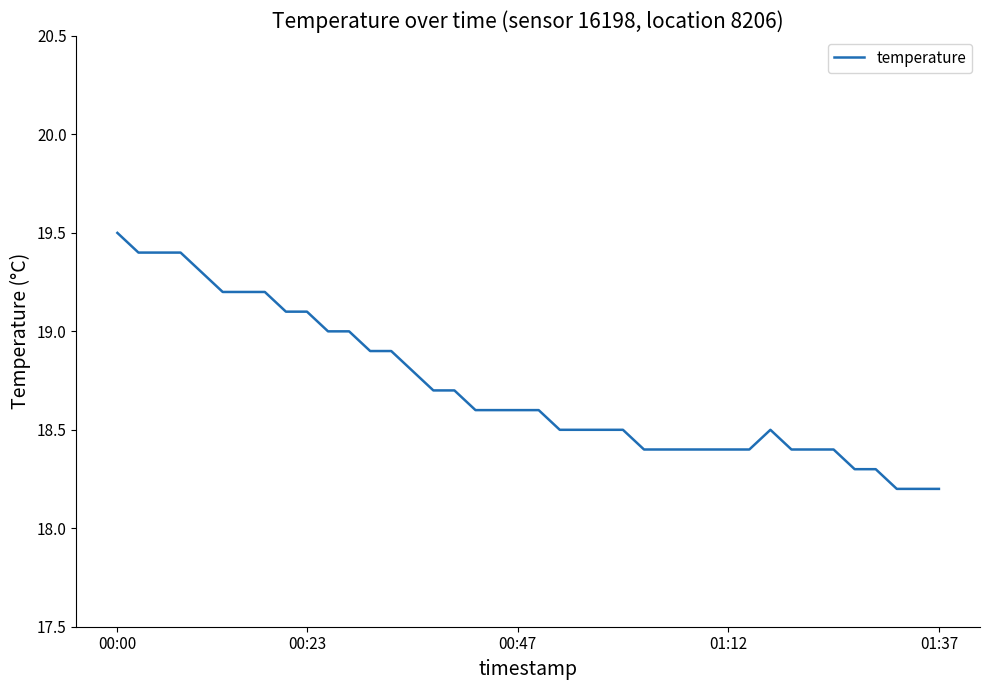

What is the difference between the maximum and second lowest values?

1.3